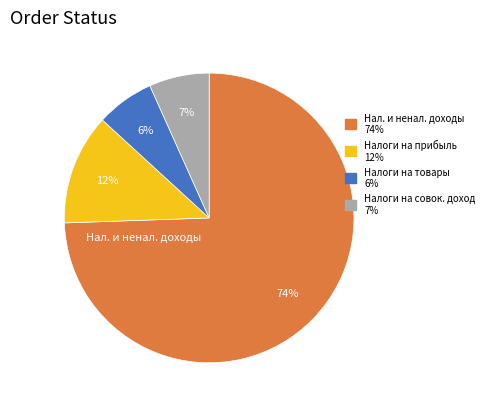

To the nearest percent, what is the average slice percentage?

25%